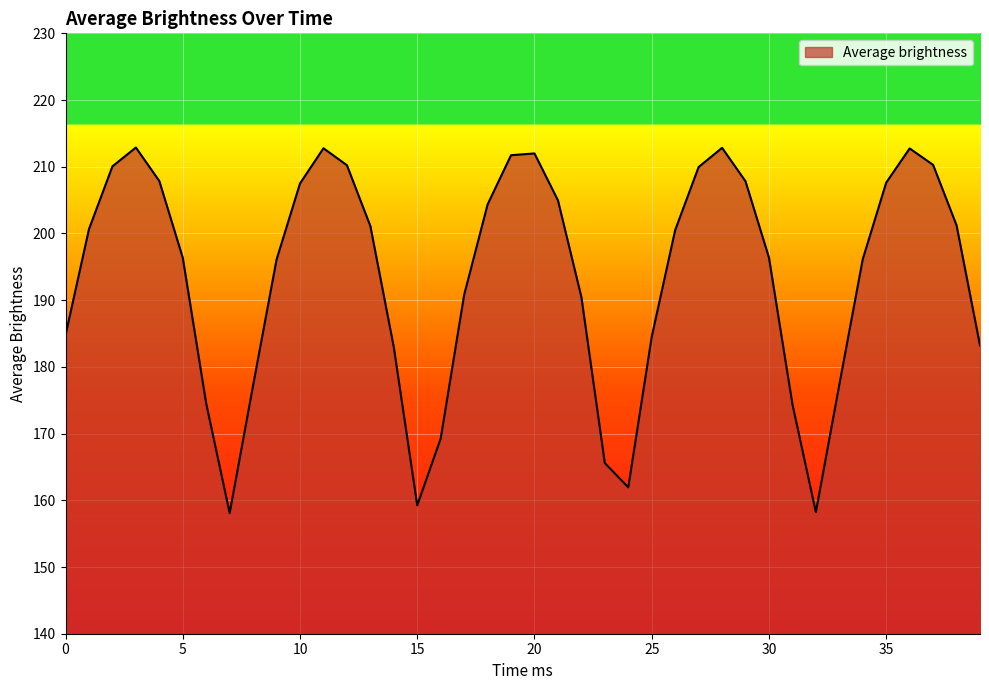

Does the chart display data point markers on the line(s)?

No